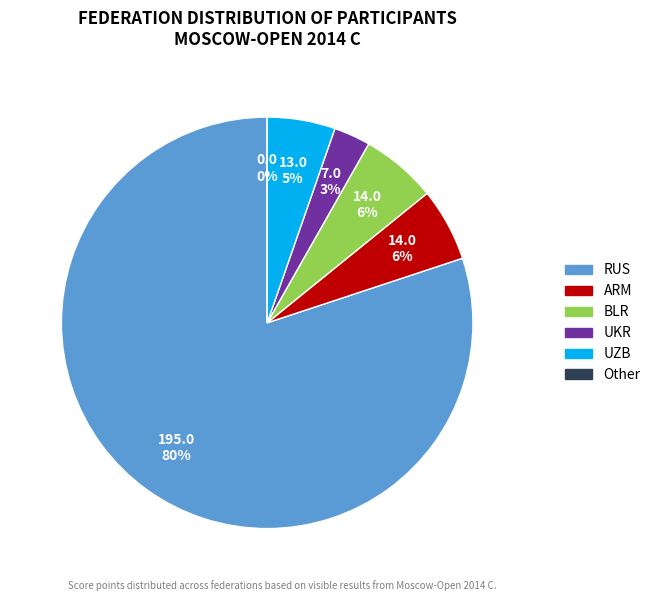

Is there a majority slice in this chart?

Yes